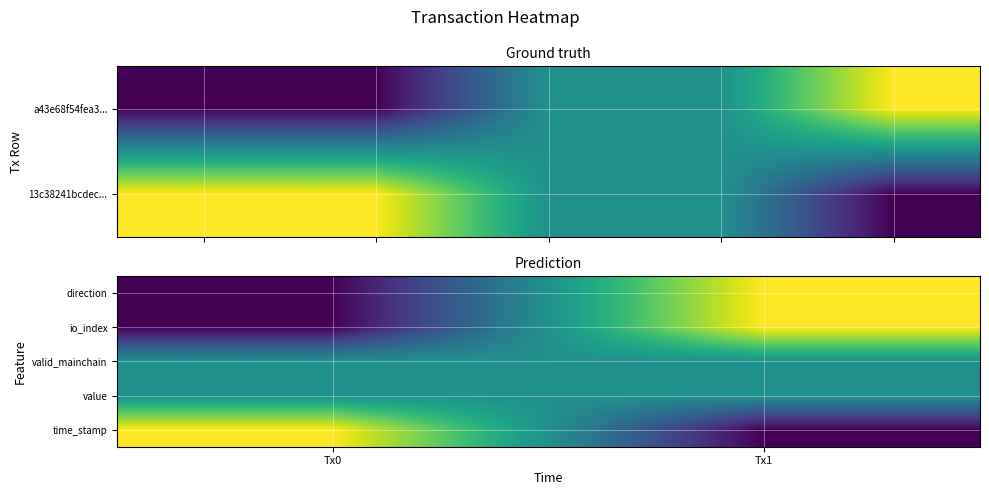

Reading right to left, extract all data points from this chart.

direction: Tx1=1	Tx0=-1
io_index: Tx1=1	Tx0=-1
valid_mainchain: Tx1=0	Tx0=0
value: Tx1=0	Tx0=0
time_stamp: Tx1=-1	Tx0=1